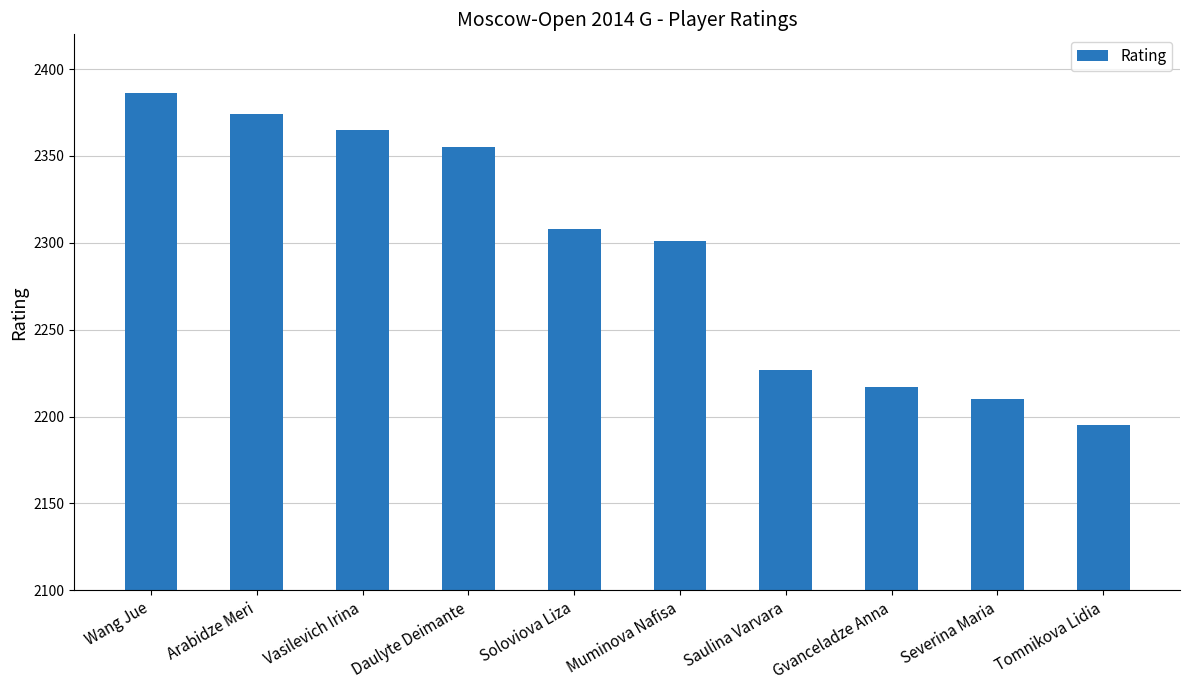

Reading left to right, list all the values displayed in this chart.

2386	2374	2365	2355	2308	2301	2227	2217	2210	2195